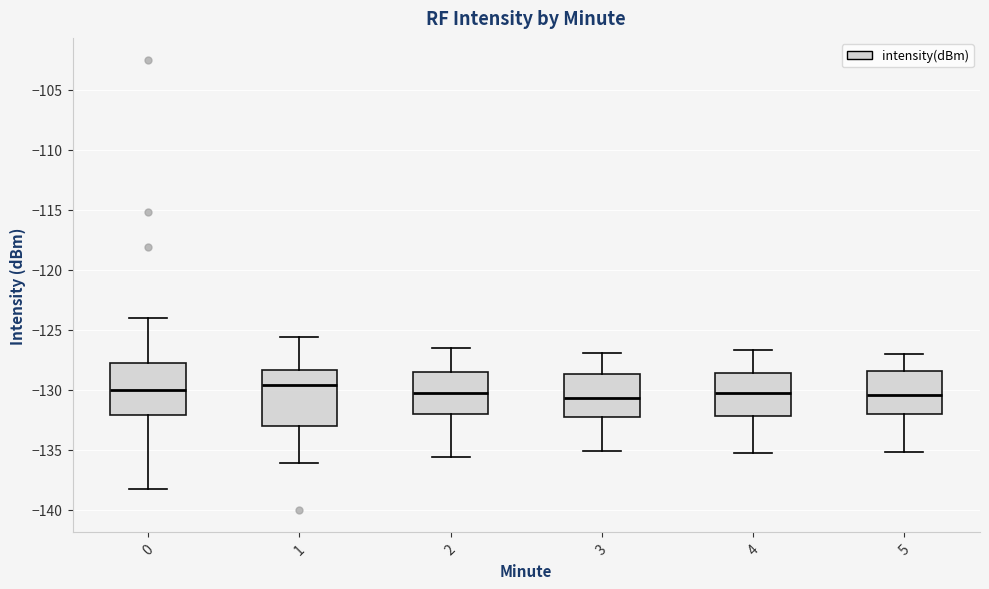

Reading left to right, transcribe this box plot: for each box, give where its median line is, the range the box spans, and where its two whiskers end, as read against the y-axis. The values are not printed on the chart, so give them approximately, as read against the axis.

0: median -130.0, box -132.0 to -128.0, whiskers -138.5 to -124.0
1: median -129.5, box -133.0 to -128.5, whiskers -136.0 to -125.5
2: median -130.5, box -132.0 to -128.5, whiskers -135.5 to -126.5
3: median -130.5, box -132.5 to -128.5, whiskers -135.0 to -127.0
4: median -130.5, box -132.0 to -128.5, whiskers -135.5 to -126.5
5: median -130.5, box -132.0 to -128.5, whiskers -135.0 to -127.0